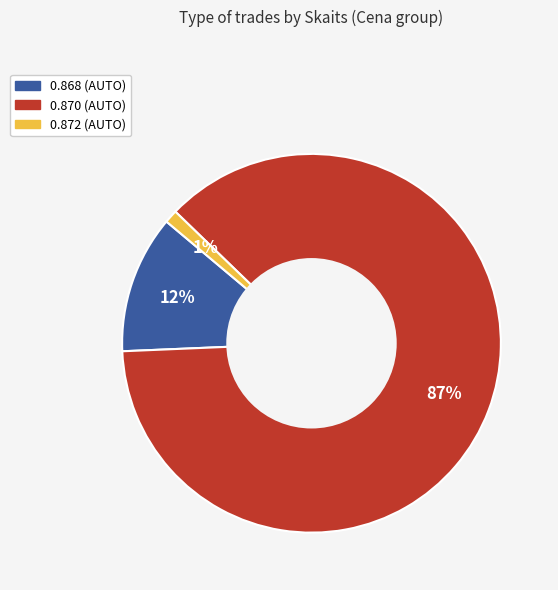

To the nearest percent, what is the average slice percentage?

33%